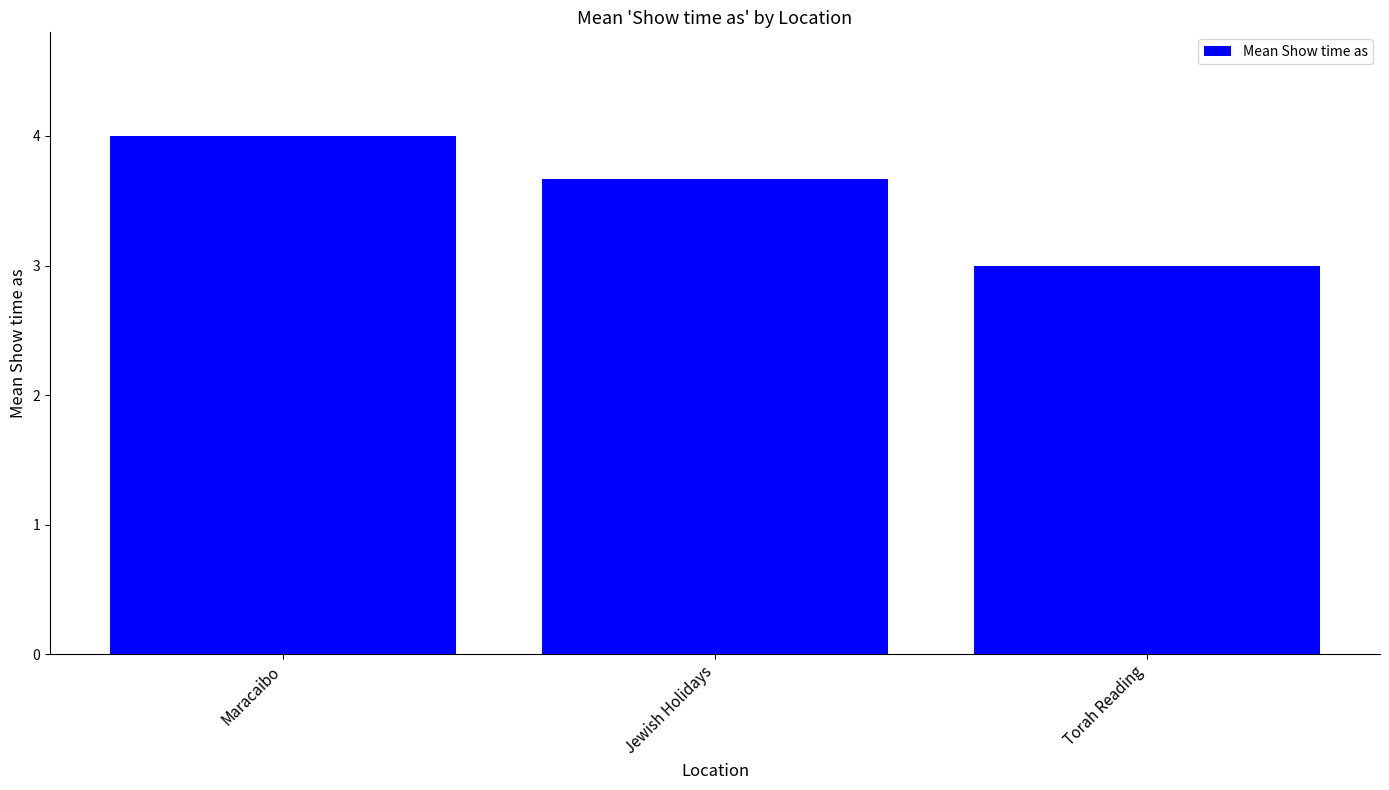

Which category has the lowest value across all series?

Torah Reading